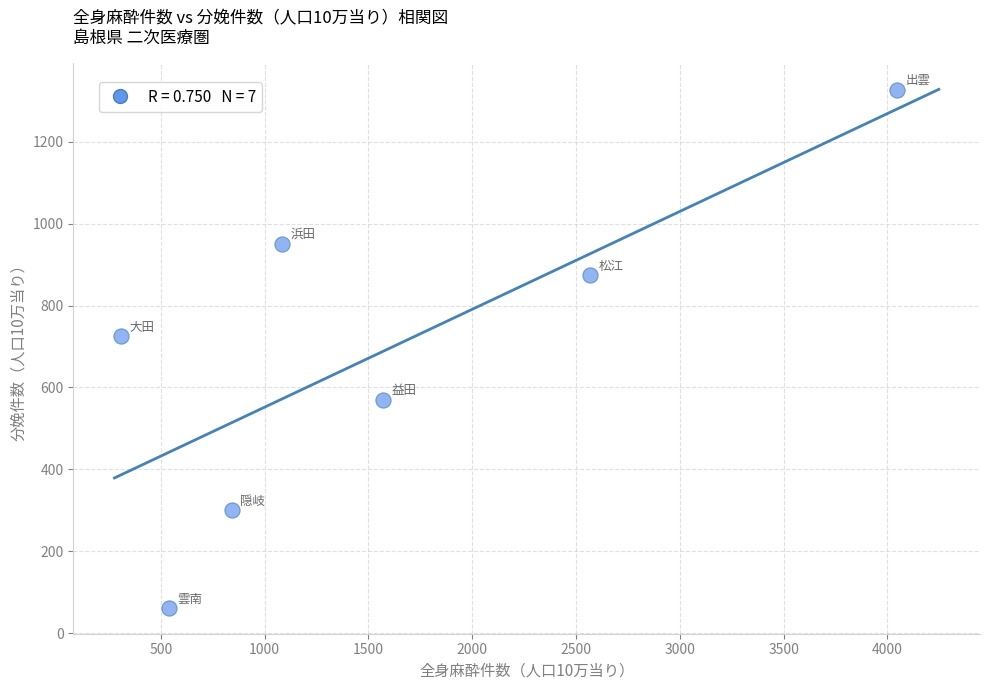

What Y value in the scatter plot is closest to 694?

724.7